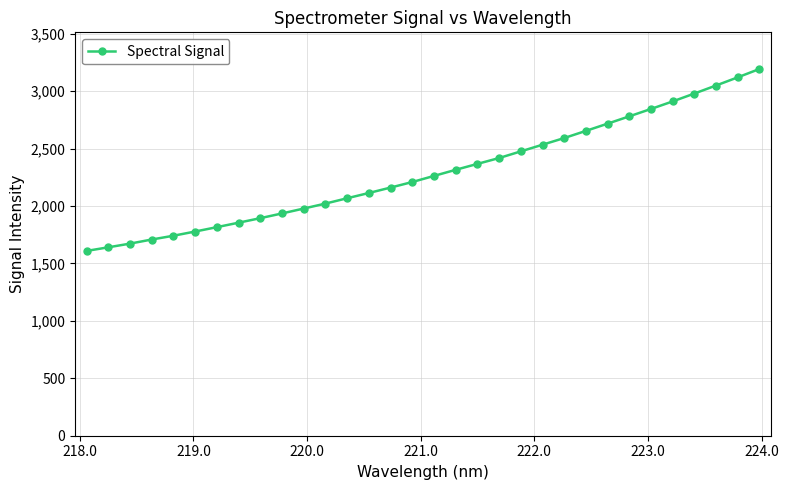

What is the value of the 8th point from the left?

1855.1